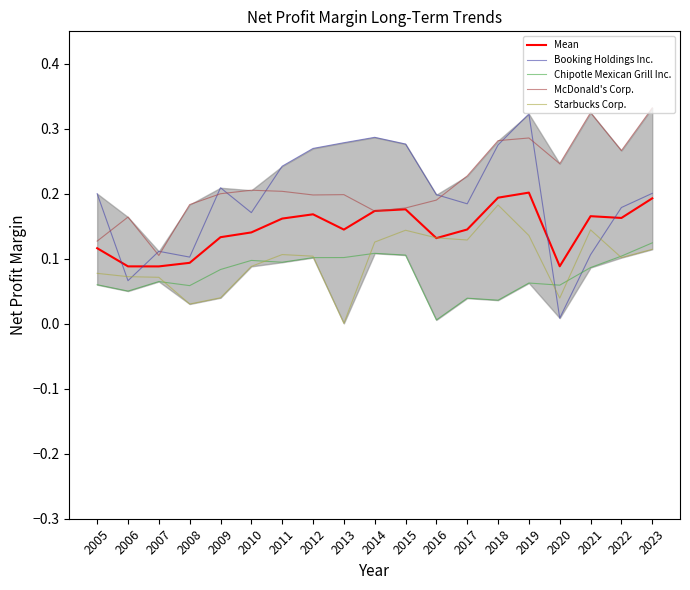

What are all the series names shown in the legend?

Mean, Booking Holdings Inc., Chipotle Mexican Grill Inc., McDonald's Corp., Starbucks Corp.